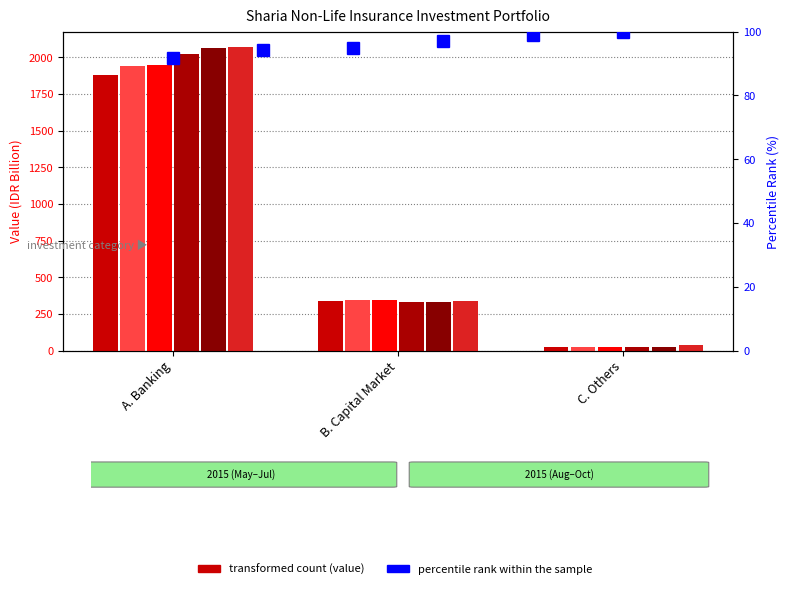

Reading left to right, extract all data points from this chart.

May-2015: A. Banking=1877.7	B. Capital Market=339.8	C. Others=21.8
Jun-2015: A. Banking=1938.9	B. Capital Market=344.6	C. Others=21.9
Jul-2015: A. Banking=1949.3	B. Capital Market=347.3	C. Others=21.8
Aug-2015: A. Banking=2021.8	B. Capital Market=329.2	C. Others=21.3
Sep-2015: A. Banking=2064.1	B. Capital Market=329.4	C. Others=20.8
Oct-2015: A. Banking=2070.4	B. Capital Market=336.9	C. Others=35.6